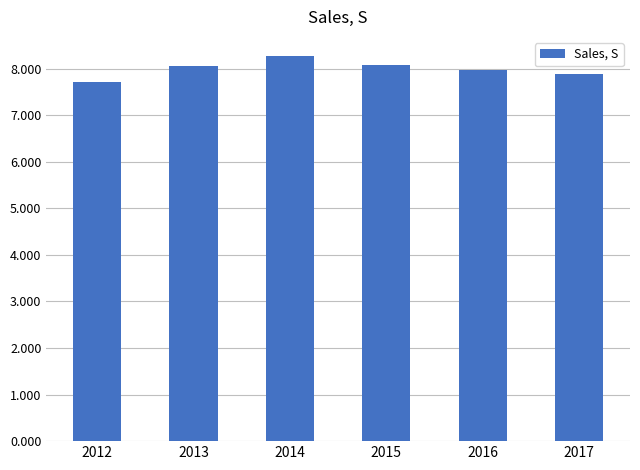

What is the greatest value displayed?

8.3